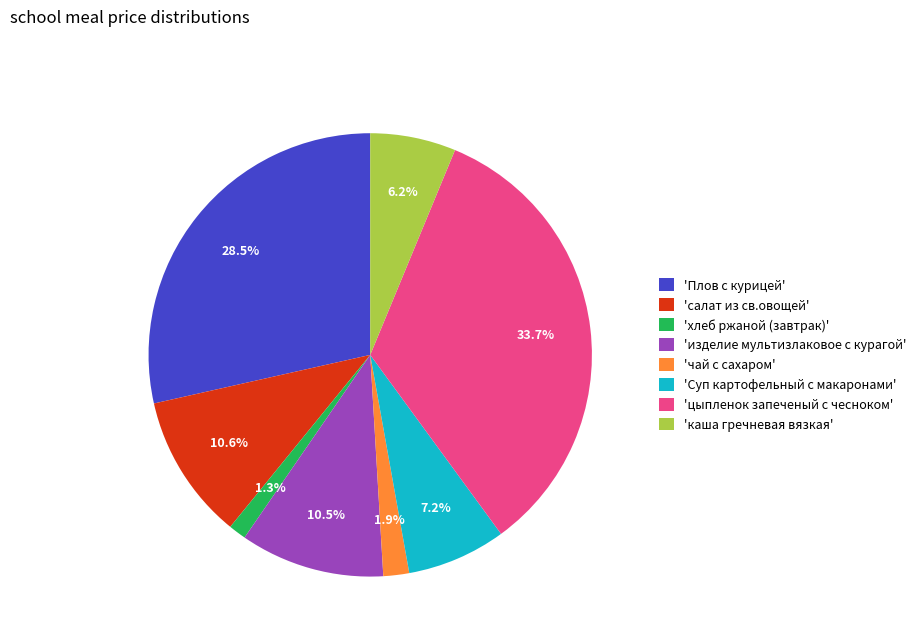

Which slice is the largest?

'цыпленок запеченый с чесноком'